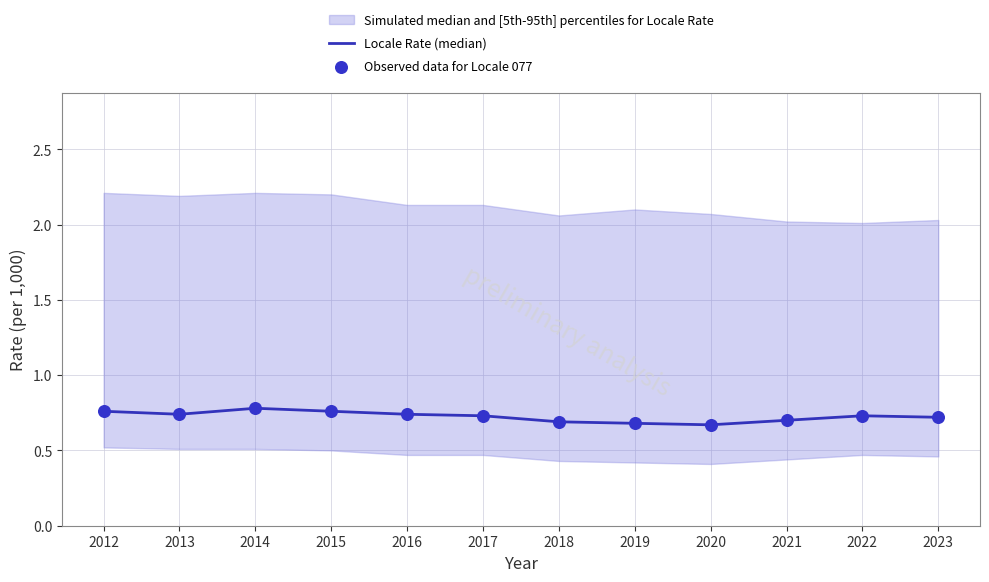

Which series has the largest total across all categories?

Locale Rate (median)